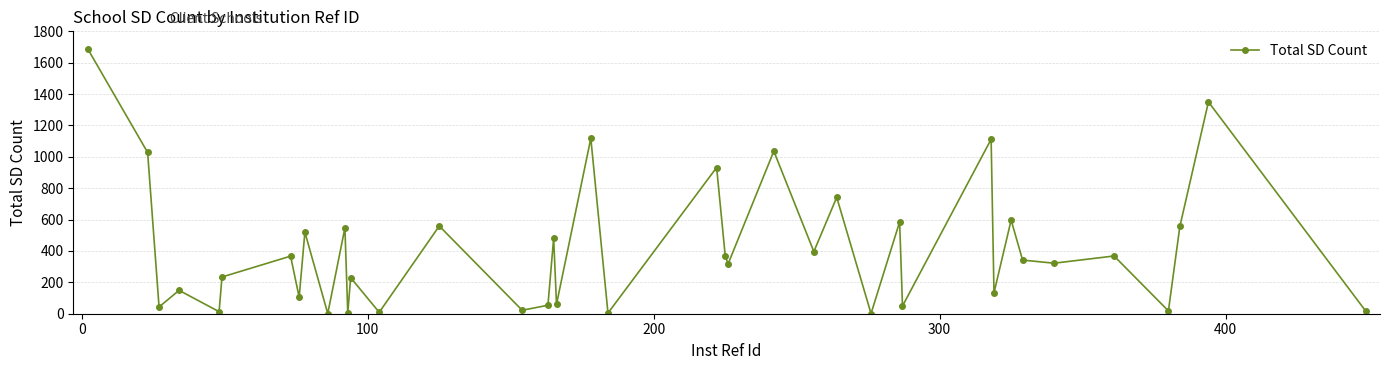

What is the maximum value shown in the chart?

1690